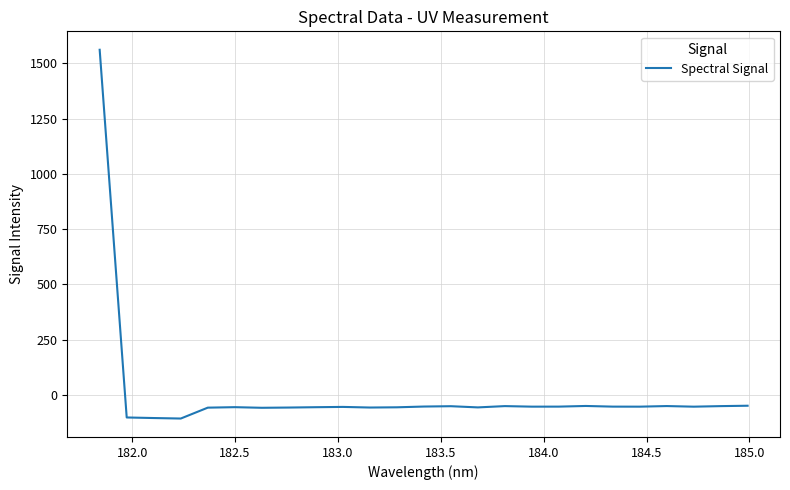

What is the greatest value displayed?

1562.1